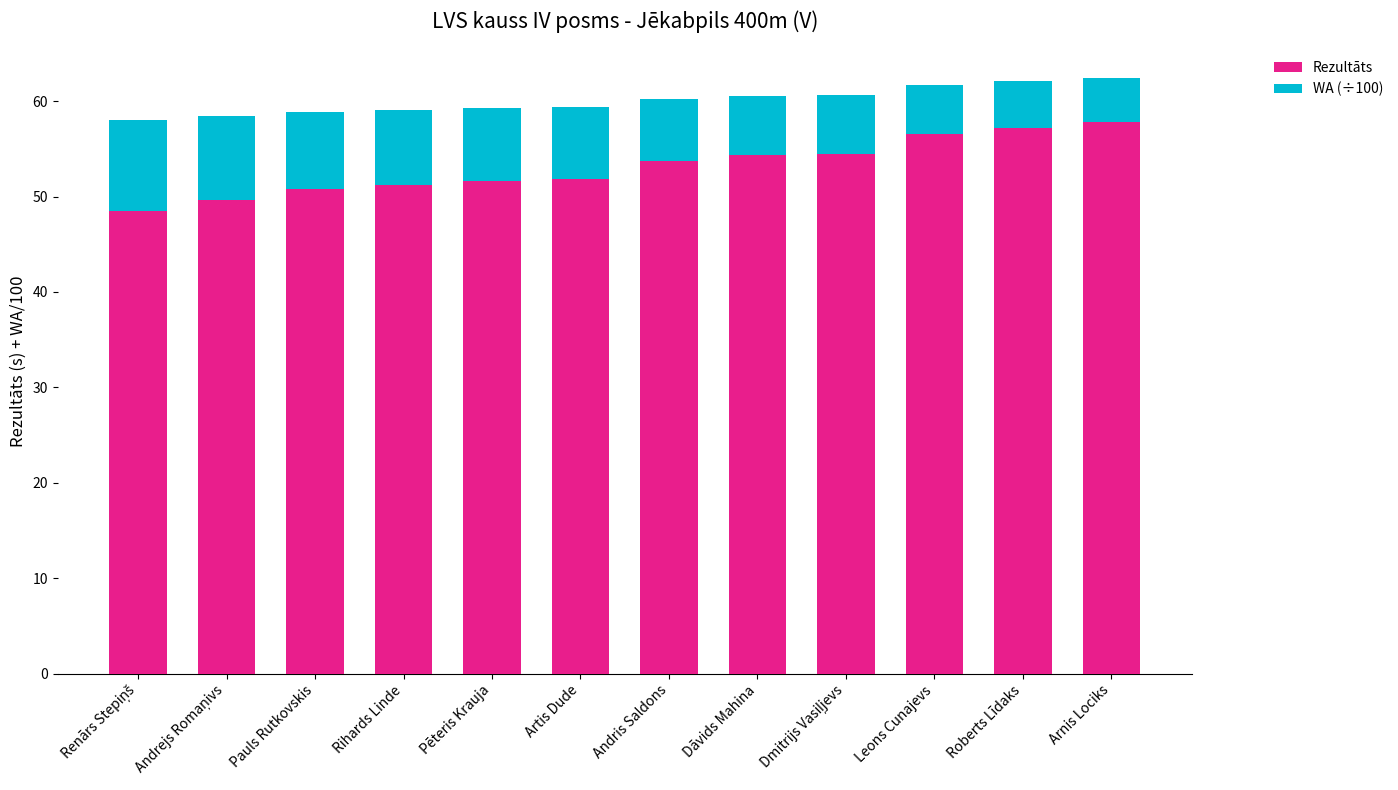

What is the sum of all Rezultāts values?

637.7